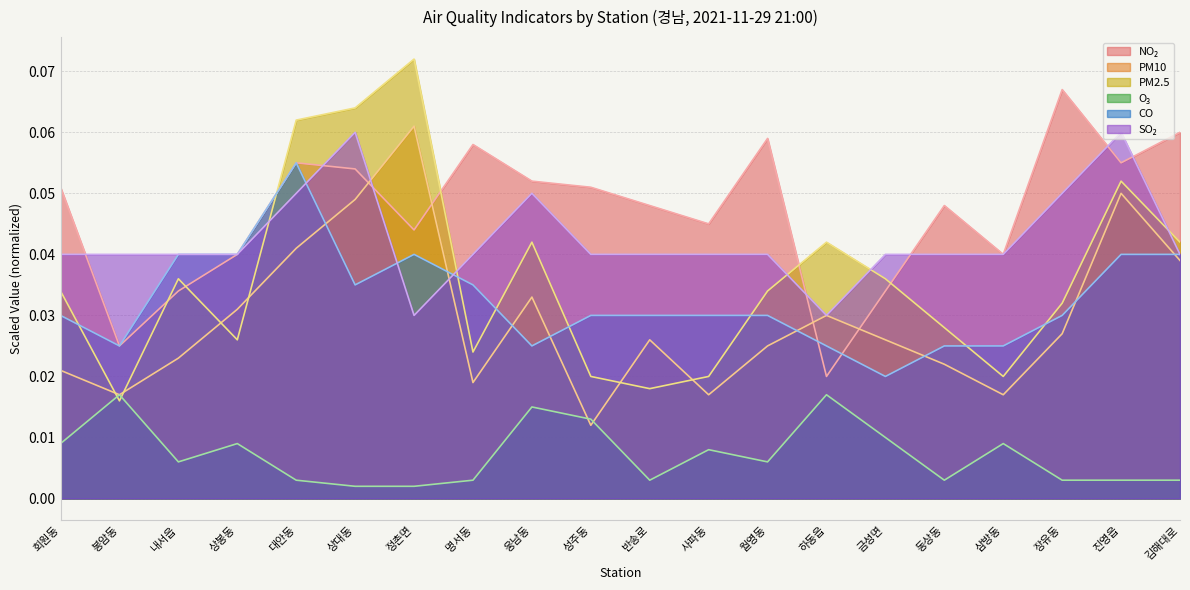

Rank the series by their maximum value, from highest to lowest.

pm25Value, no2Value, pm10Value, so2Value, coValue, o3Value